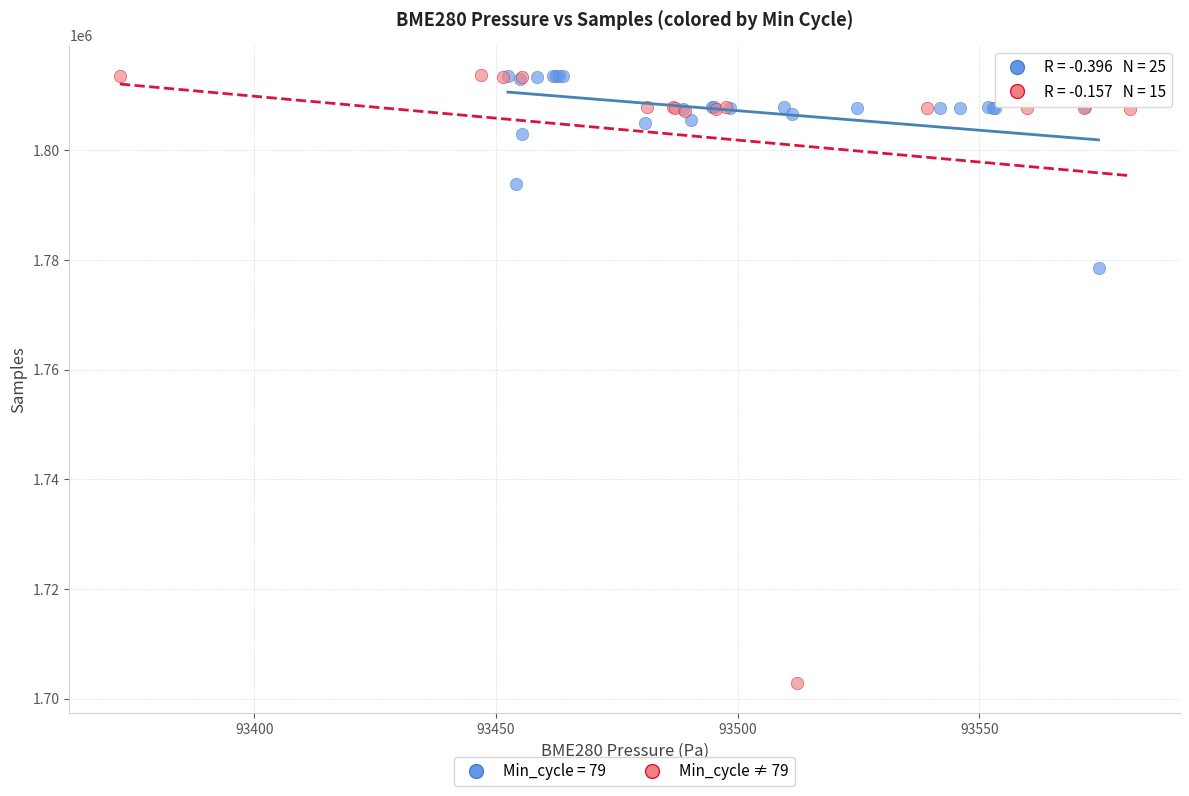

Which series has the widest spread of Y values?

Min_cycle ≠ 79